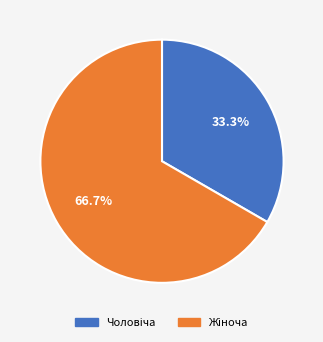

Is there any slice that represents more than half of the pie?

Yes